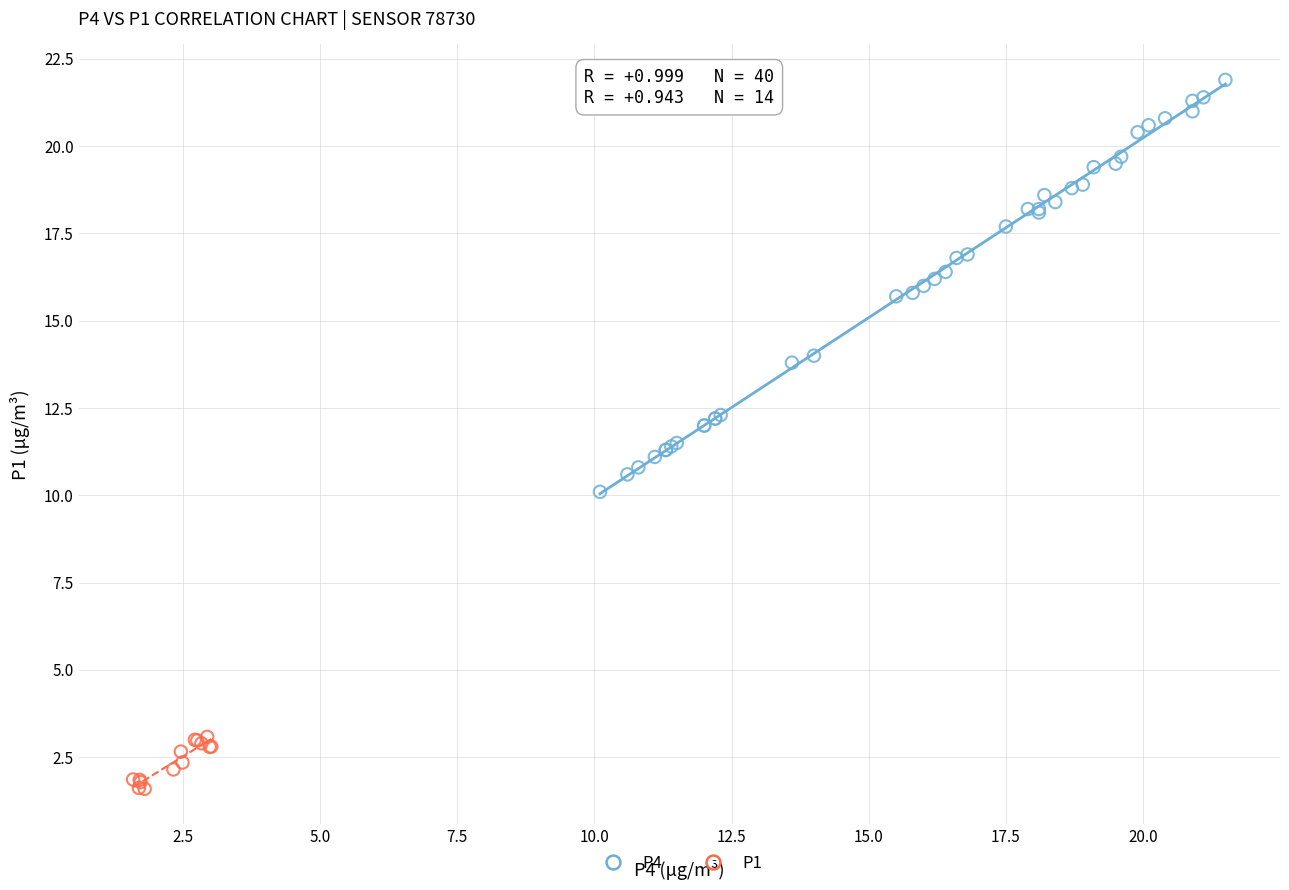

Which series reaches the maximum Y coordinate?

P4